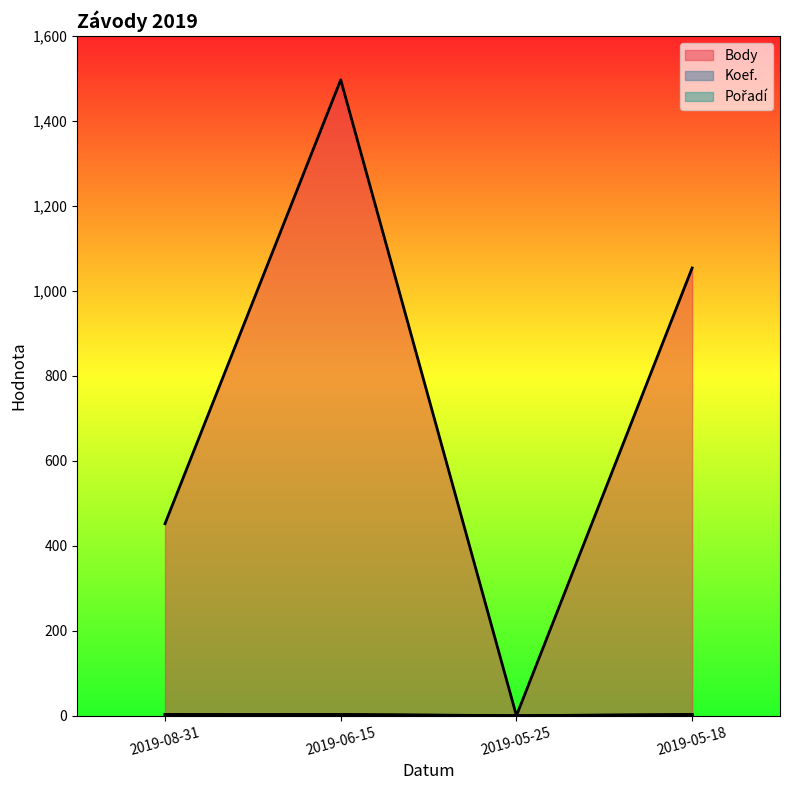

Reading left to right, what are all the values shown in this chart?

Body: 452	1497	0	1054
Koef.: 2	3	0	2
Pořadí: 3	2	0	3